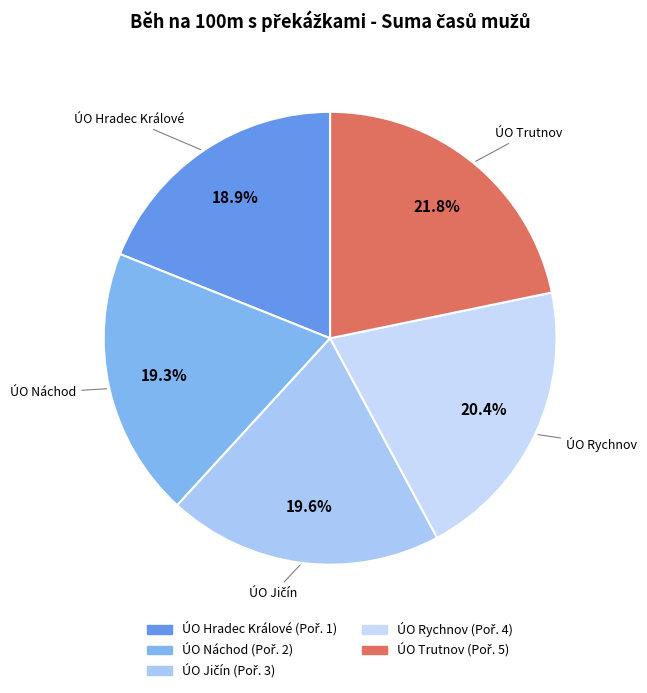

To the nearest percent, what portion does ÚO Náchod represent?

19%